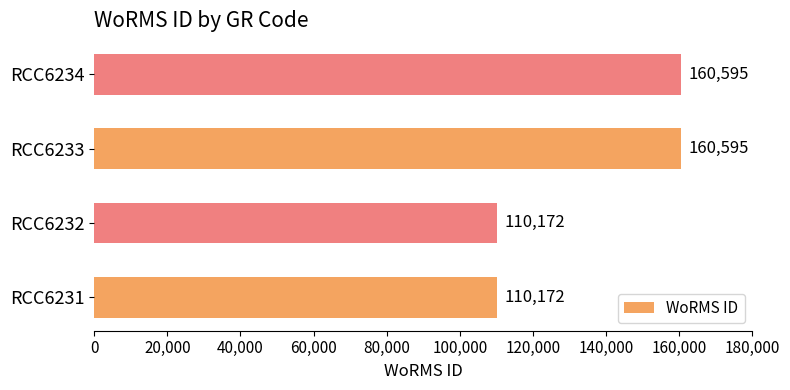

True or false: the data shows 110172 at RCC6231.

True